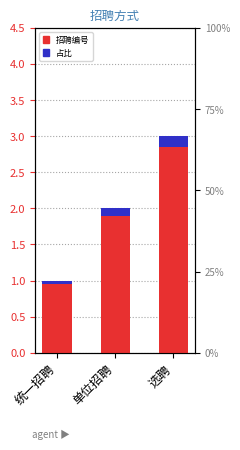

What is the maximum value shown in the chart?

3.0